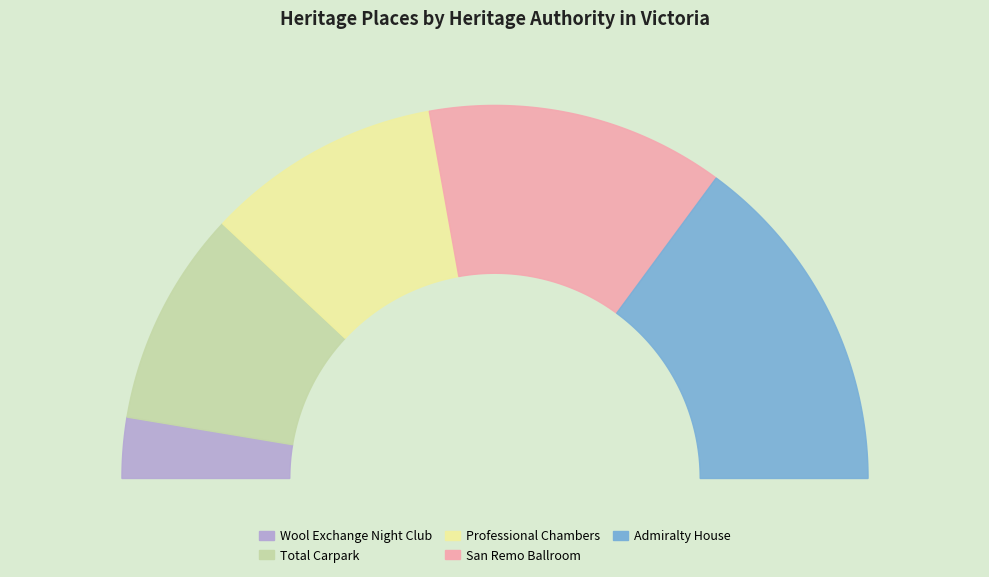

Rank the categories by value from highest to lowest.

Admiralty House, San Remo Ballroom, Professional Chambers, Total Carpark, Wool Exchange Night Club